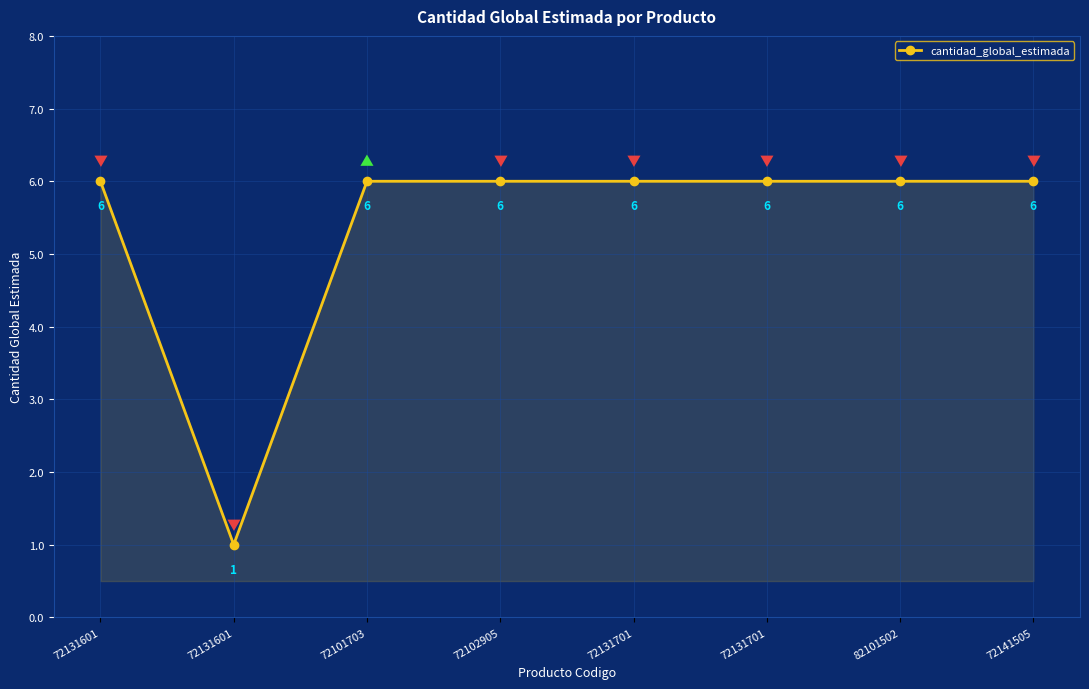

How many points are lower than both their immediate neighbors (excluding endpoints)?

1